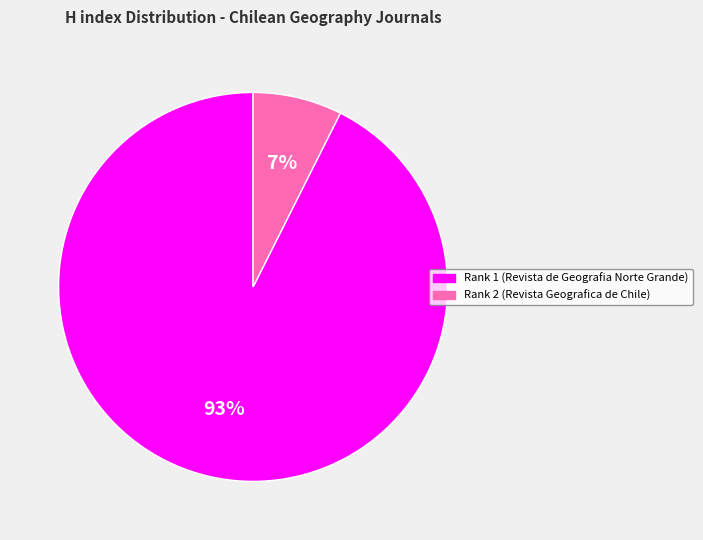

What percentage is the Rank 2 (Revista Geografica de Chile) slice, to the nearest percent?

7%